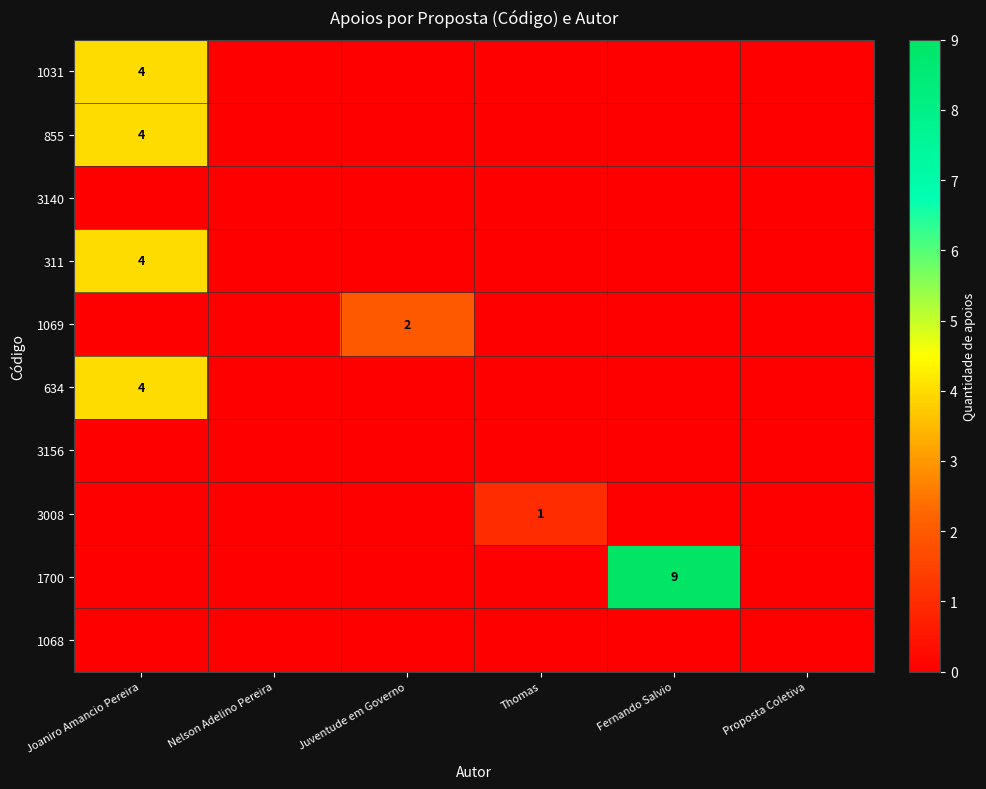

Which series has the largest range (max minus min)?

1700